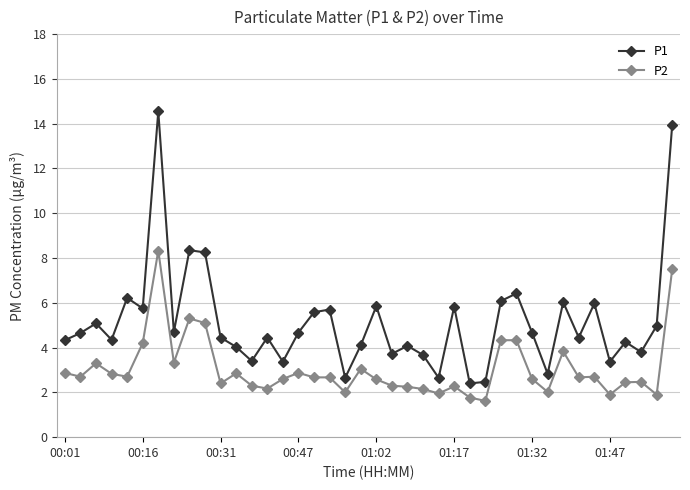

List the series in order of their overall mean, lowest first.

P2, P1